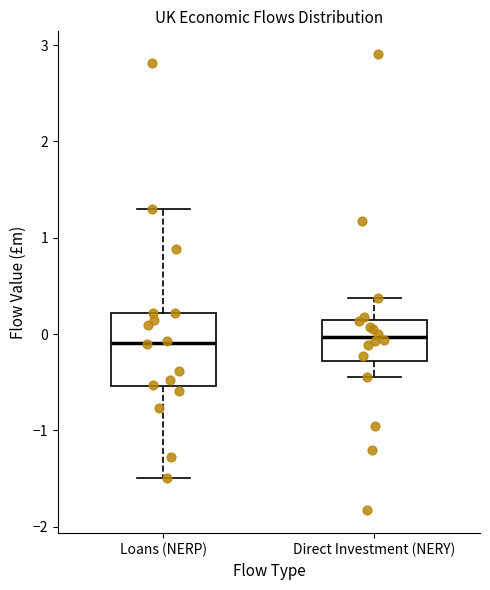

Where does the lower whisker of the box for Loans (NERP) end on the y-axis? The values are not printed on the chart, so give them approximately, as read against the axis.

-1.5